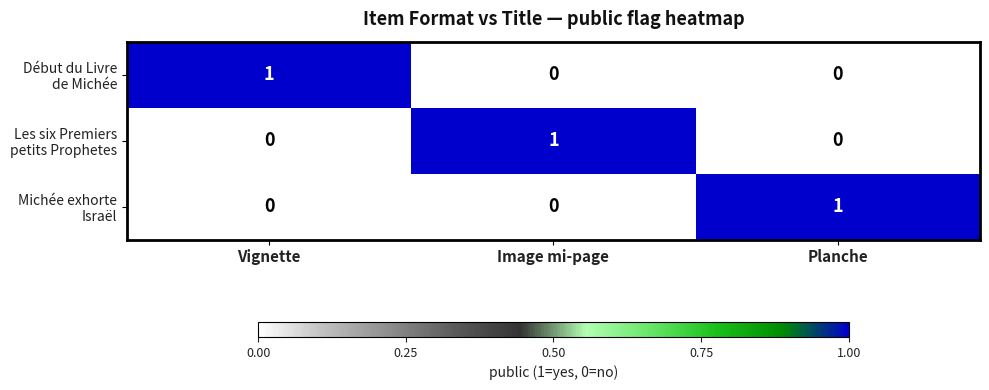

At how many categories does at least one series exceed 0?

3